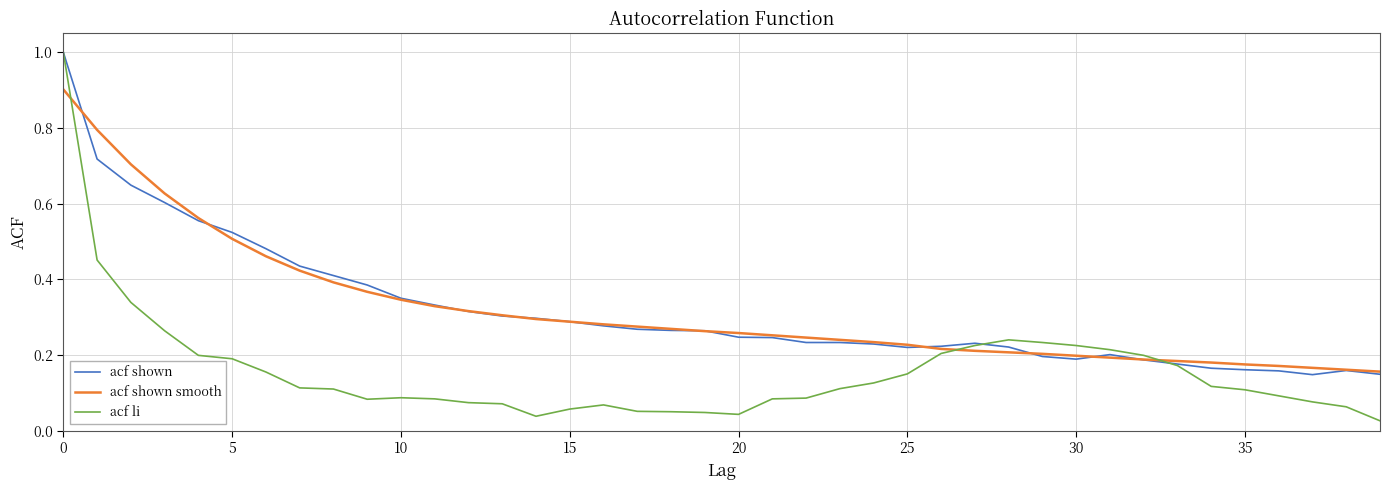

How many acf shown smooth values are between 0 and 1?

40